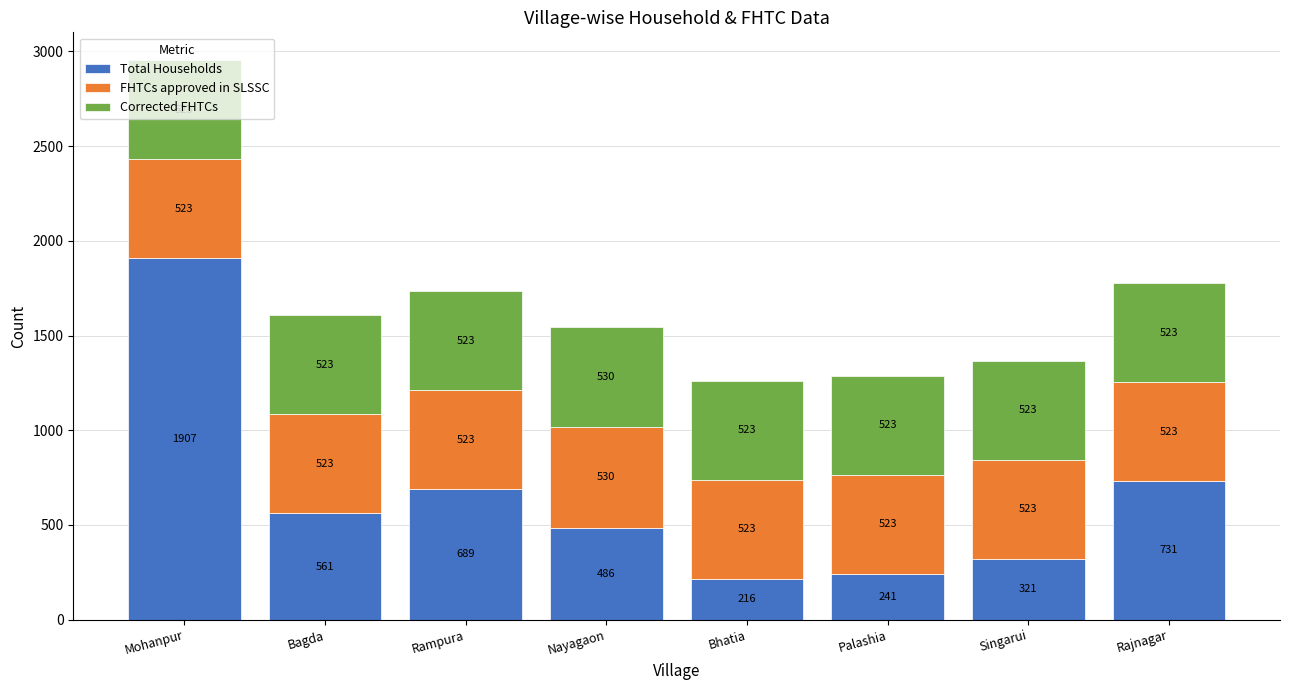

True or false: Total Households has a value of 689 at Rampura.

True